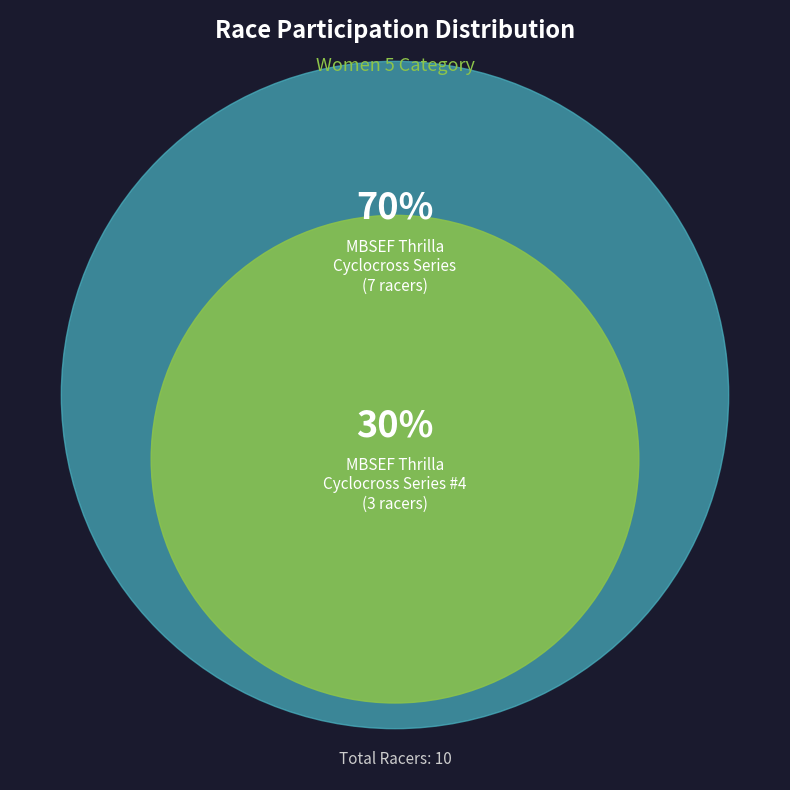

Does any single category account for the majority?

Yes